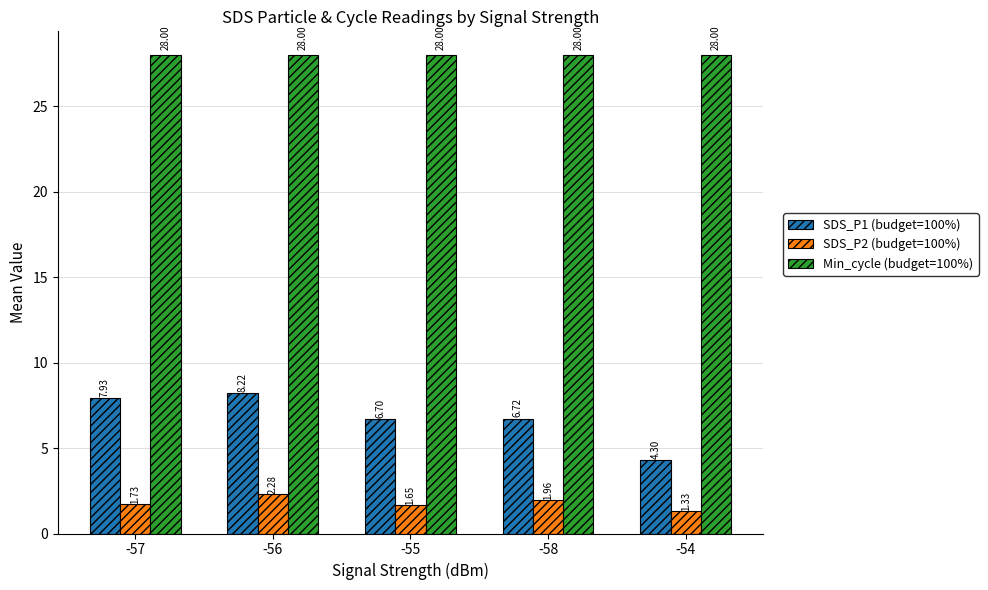

Is it true that Min_cycle (budget=100%) equals 28.0 at -58?

True